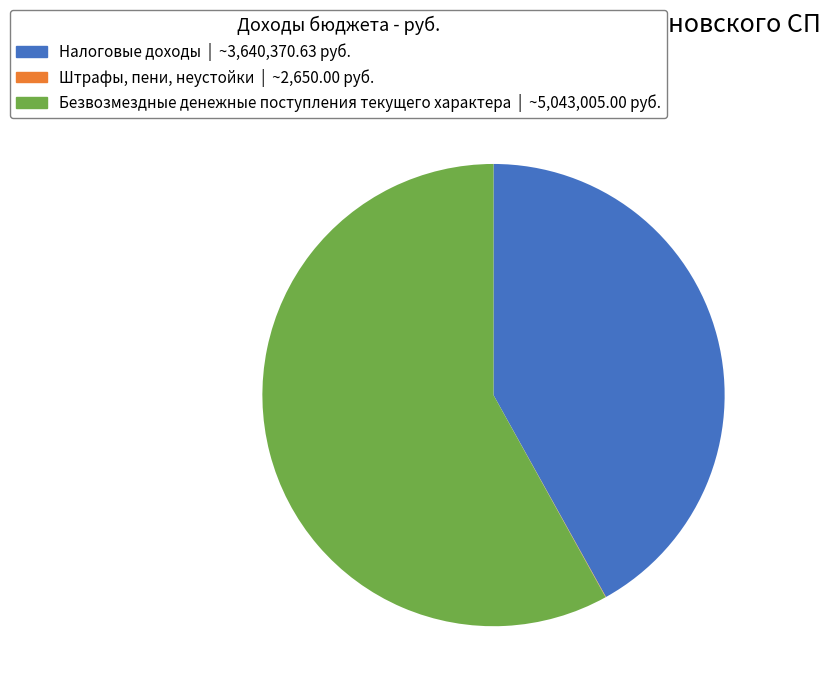

Which category accounts for the majority?

Безвозмездные денежные поступления текущего характера